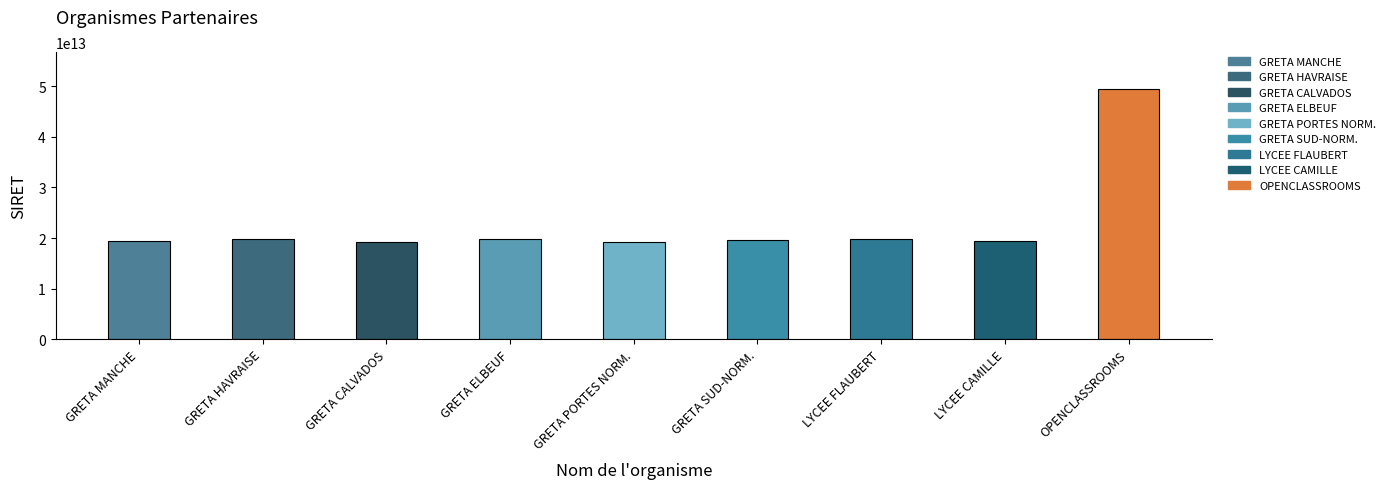

What is the difference between the maximum and minimum values?

30246122100027